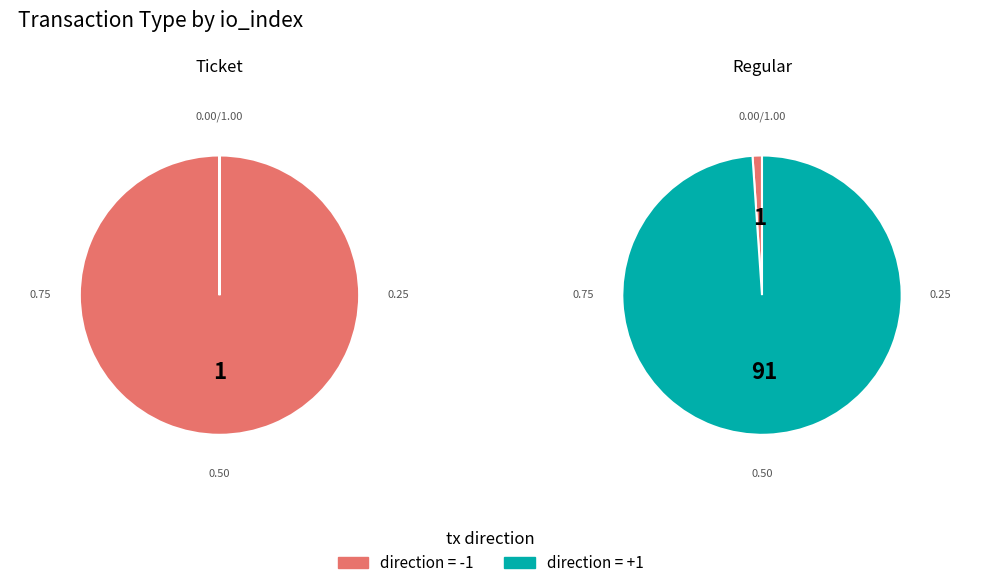

Which slice represents more than half of the pie?

Regular